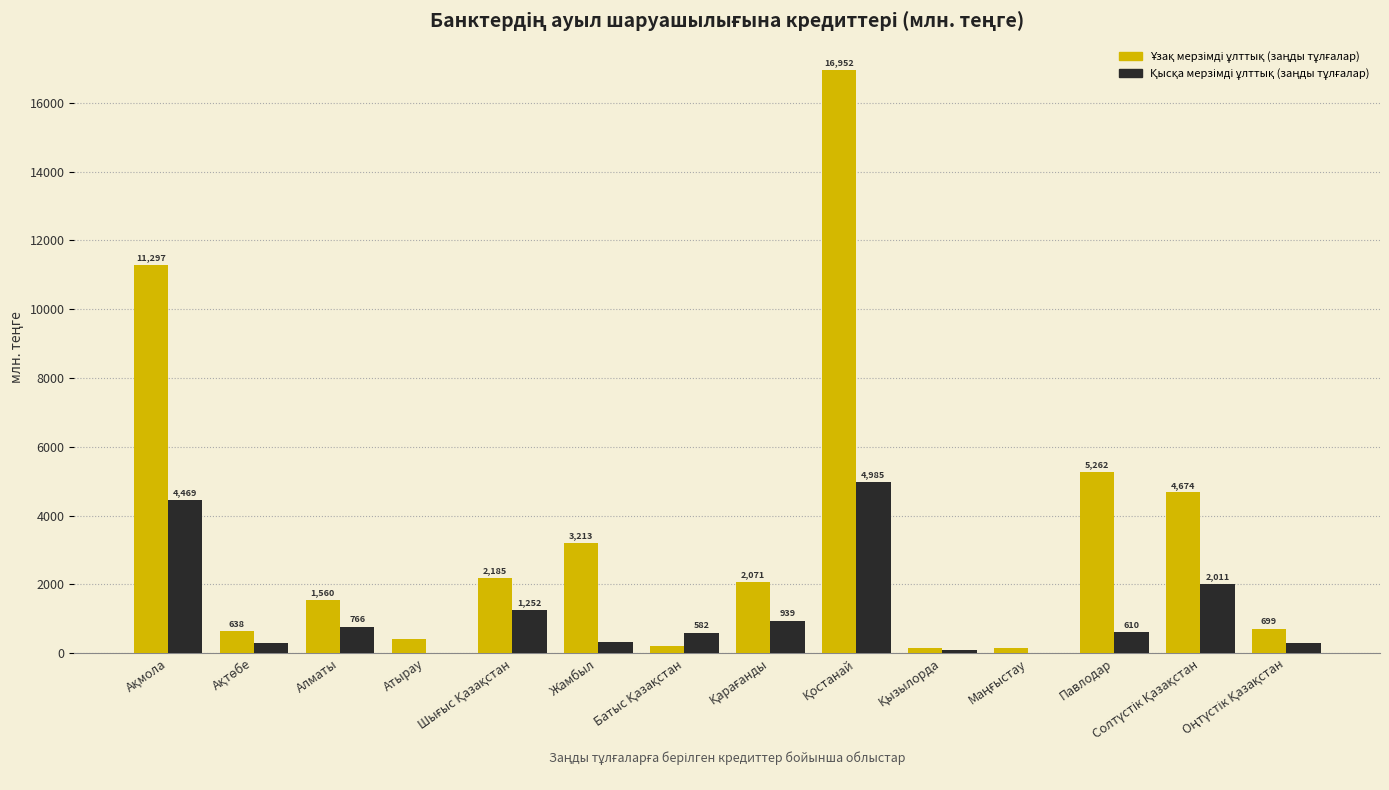

What is the greatest value displayed?

16951.9